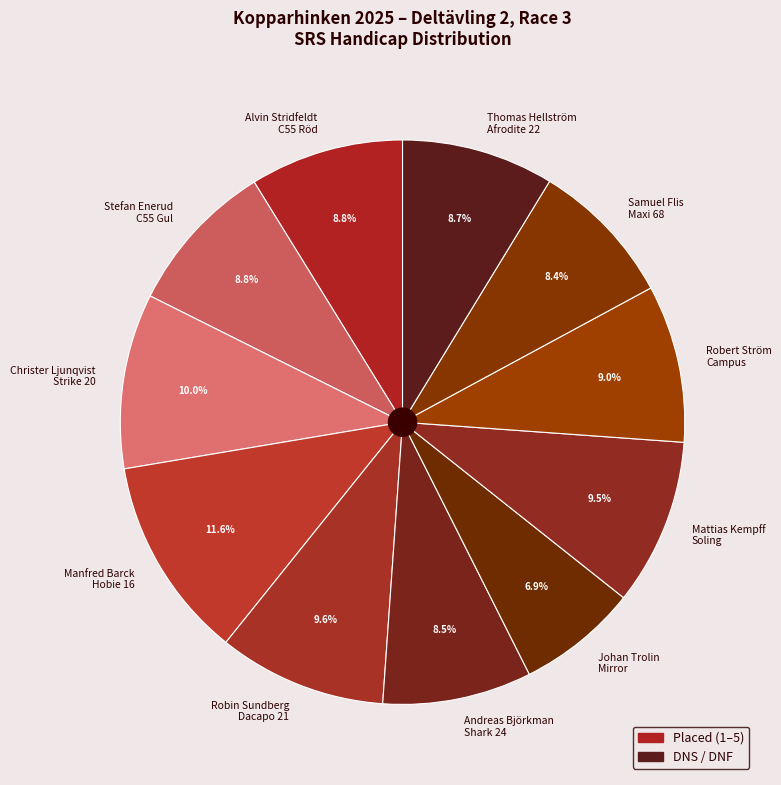

What portion of the pie excludes Samuel Flis Maxi 68?

91.6%